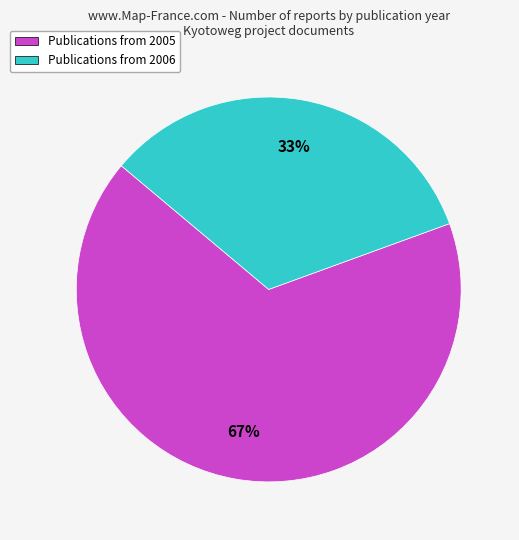

To the nearest percent, what is the average slice percentage?

50%